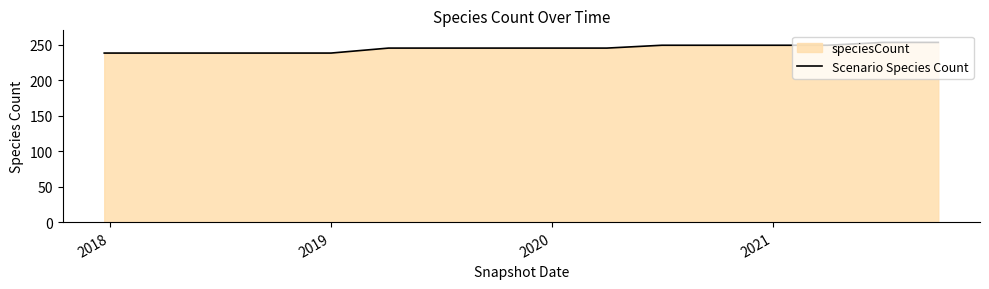

Is it true that the value at 2021 is 249?

True